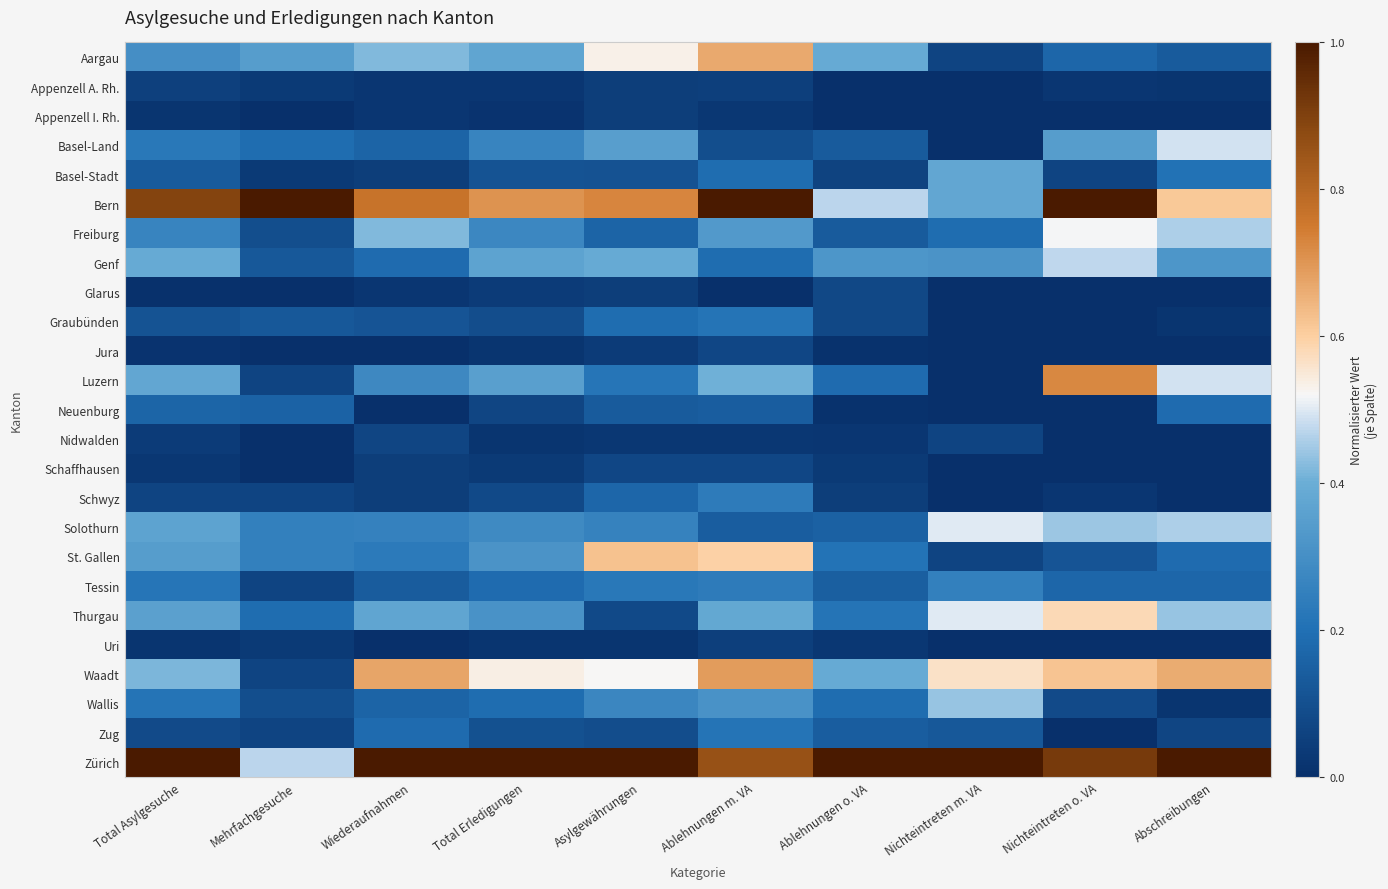

At which category is the sum across all series the highest?

Ablehnungen m. VA